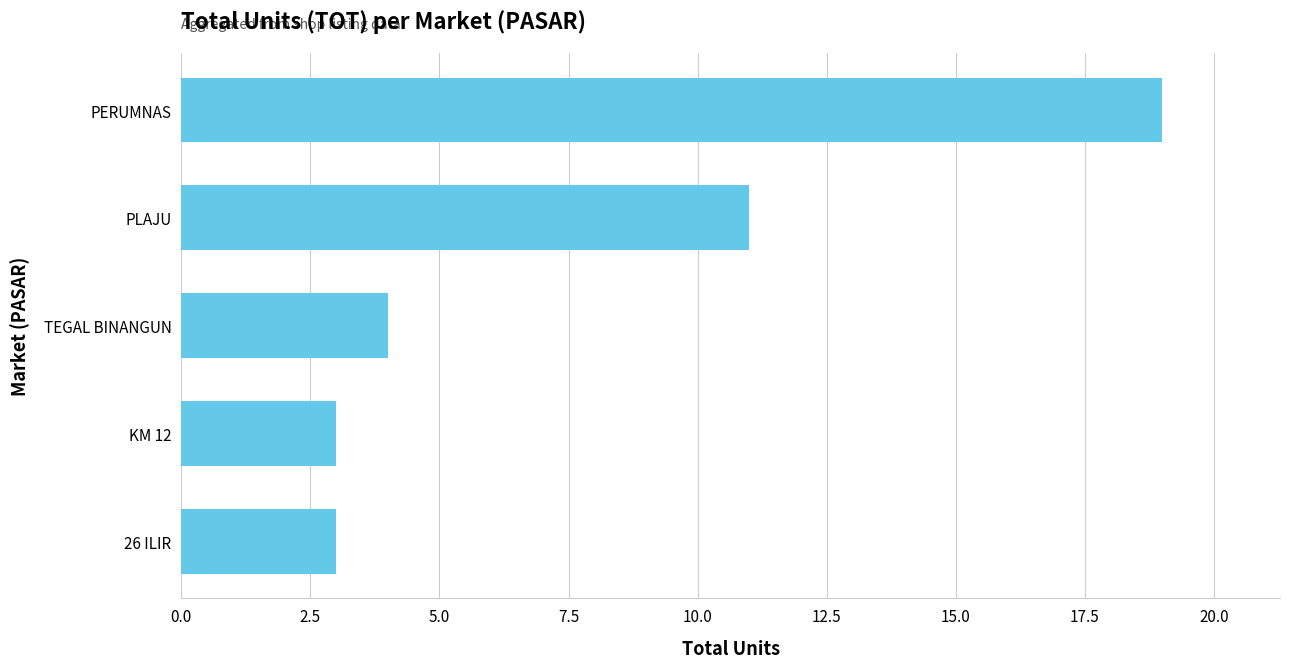

At which label is the value closest to 11?

PLAJU